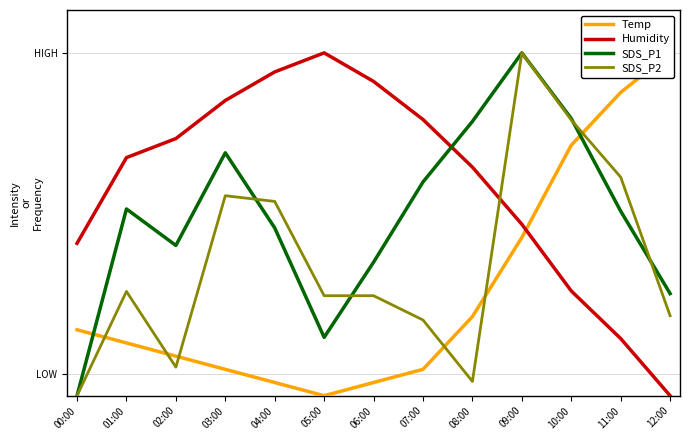

Reading left to right, list all the values displayed in this chart.

Temp: 00:00=1.5	01:00=1.2	02:00=0.9	03:00=0.6	04:00=0.3	05:00=0.0	06:00=0.3	07:00=0.6	08:00=1.8	09:00=3.7	10:00=5.8	11:00=7.1	12:00=8.0
Humidity: 00:00=3.6	01:00=5.6	02:00=6.0	03:00=6.9	04:00=7.6	05:00=8.0	06:00=7.3	07:00=6.4	08:00=5.3	09:00=4.0	10:00=2.4	11:00=1.3	12:00=0.0
SDS_P1: 00:00=0.0	01:00=4.4	02:00=3.5	03:00=5.7	04:00=3.9	05:00=1.4	06:00=3.1	07:00=5.0	08:00=6.4	09:00=8.0	10:00=6.5	11:00=4.3	12:00=2.4
SDS_P2: 00:00=0.0	01:00=2.4	02:00=0.7	03:00=4.7	04:00=4.5	05:00=2.3	06:00=2.3	07:00=1.8	08:00=0.3	09:00=8.0	10:00=6.4	11:00=5.1	12:00=1.9